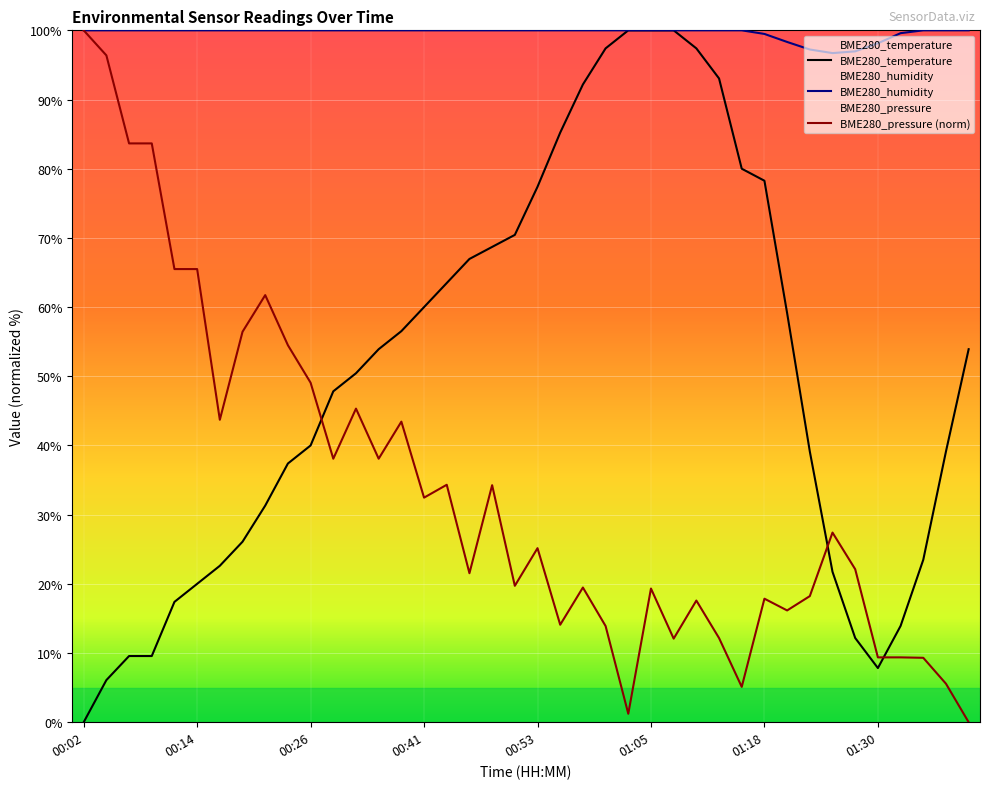

The BME280_humidity series shows 158.6 at 01:01. True or false?

False